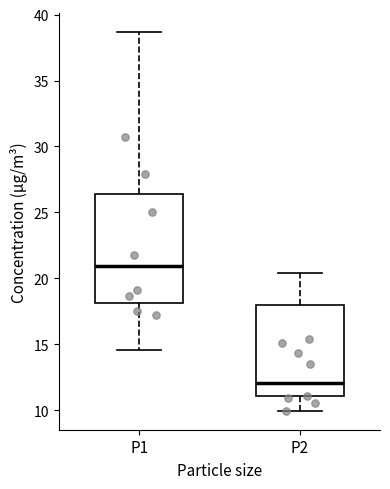

Where is the upper edge of the box for P2 on the y-axis? The values are not printed on the chart, so give them approximately, as read against the axis.

18.0